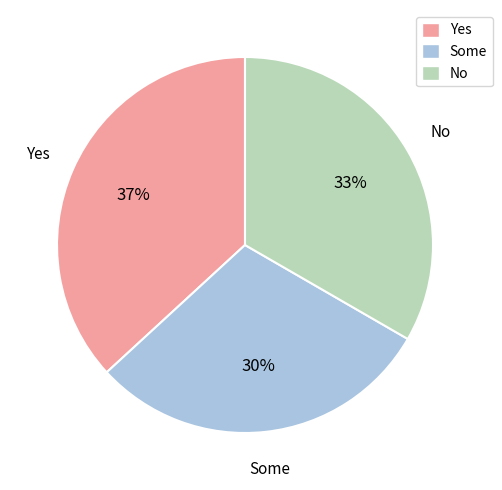

To the nearest percent, what portion does Yes represent?

37%